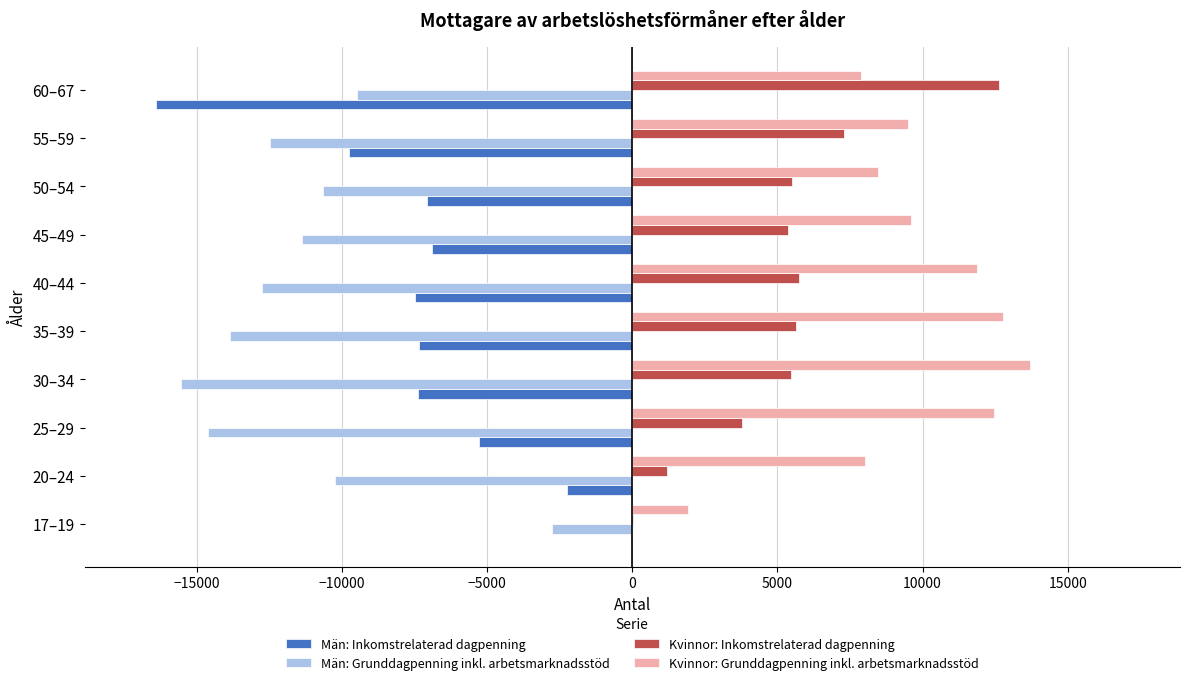

Is the value of Kvinnor: Grunddagpenning inkl. arbetsmarknadsstöd at 55–59 greater than the value of Kvinnor: Inkomstrelaterad dagpenning at 17–19?

Yes